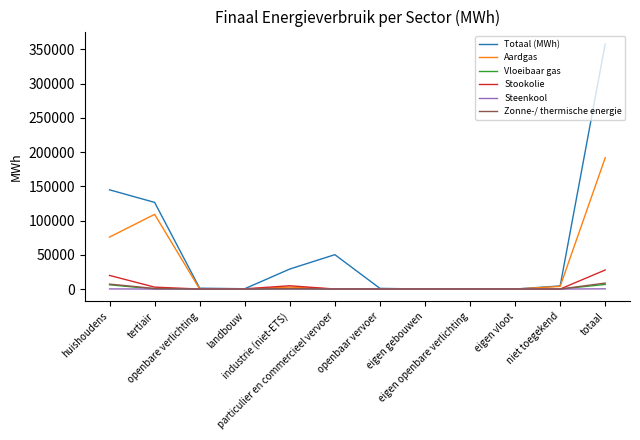

Which series has the largest total across all categories?

Totaal (MWh)